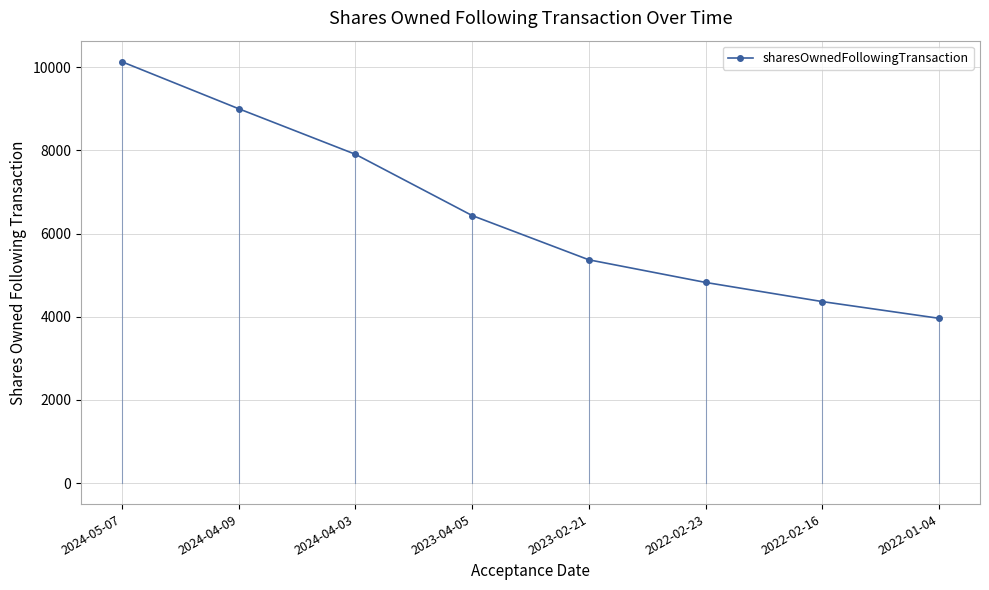

How many values are below 6433?

4